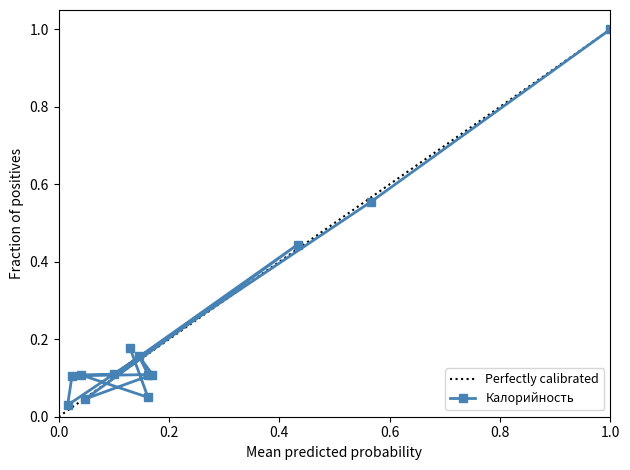

How many lines are shown in the chart?

1